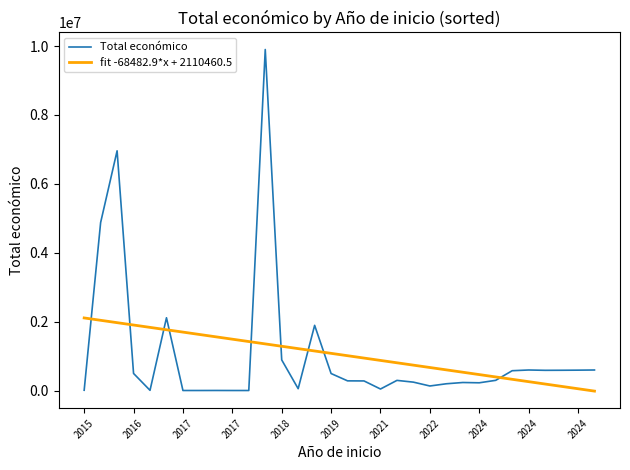

Which series has the widest spread of values?

Total económico